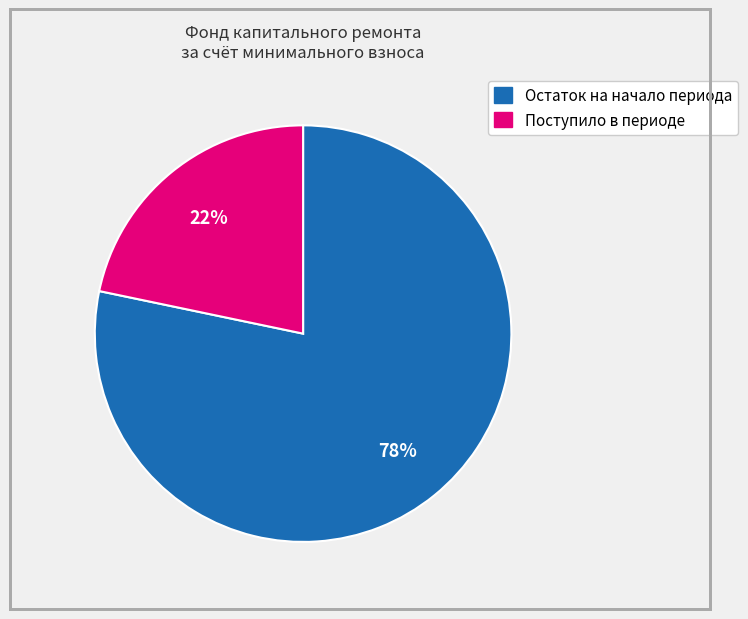

Do Остаток на начало периода and Поступило в периоде together represent more than half of the pie?

Yes